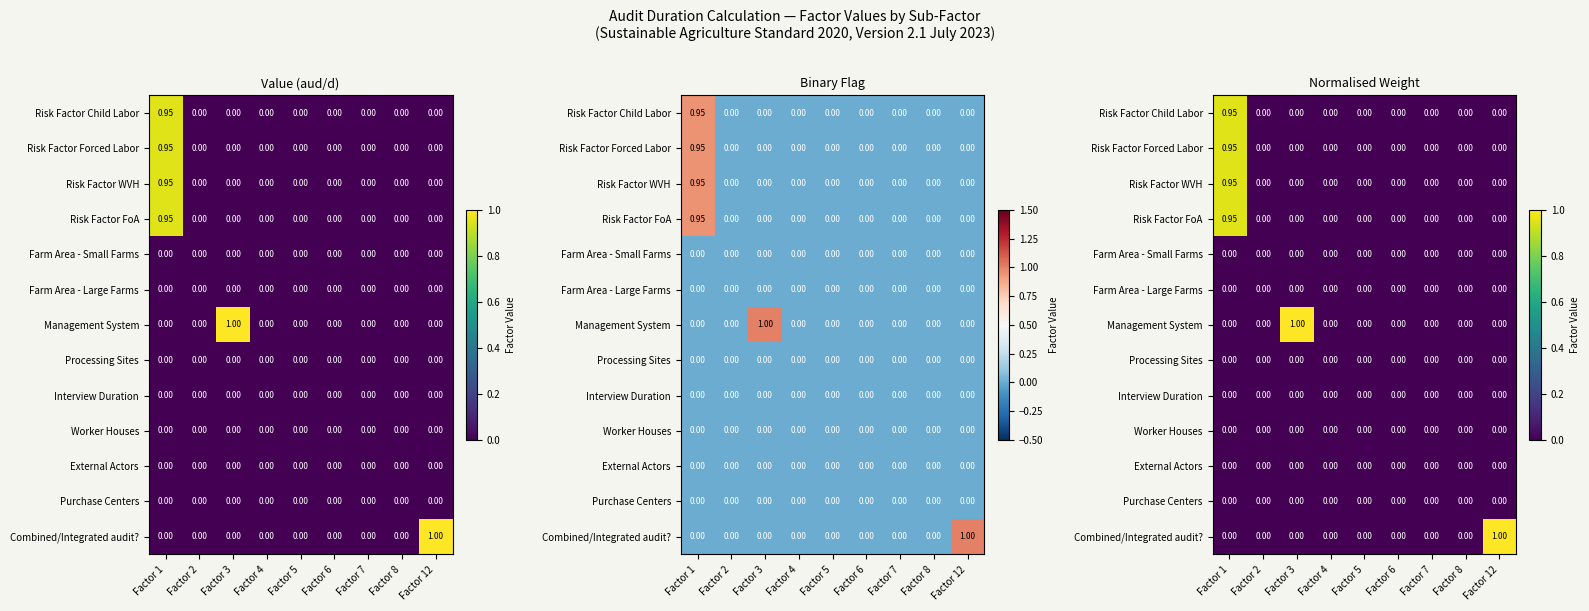

Count the number of categories in the chart.

9